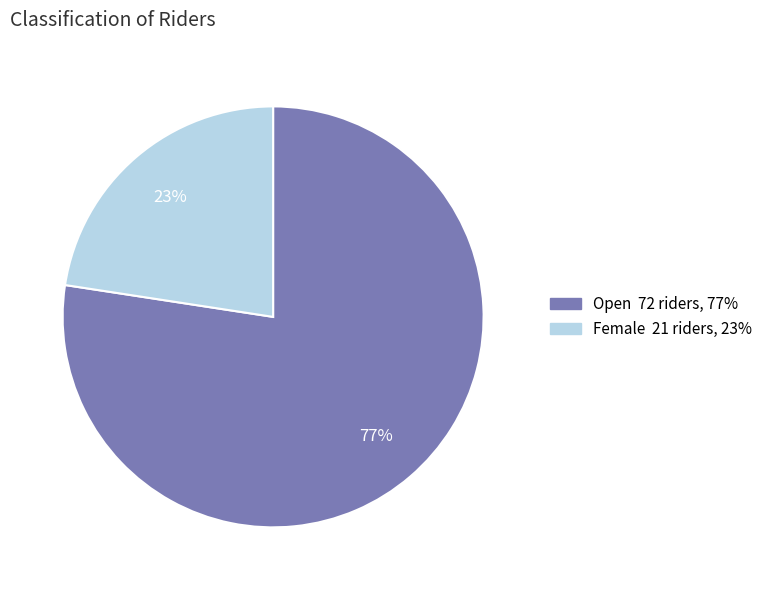

Between Female and Open, which is larger?

Open